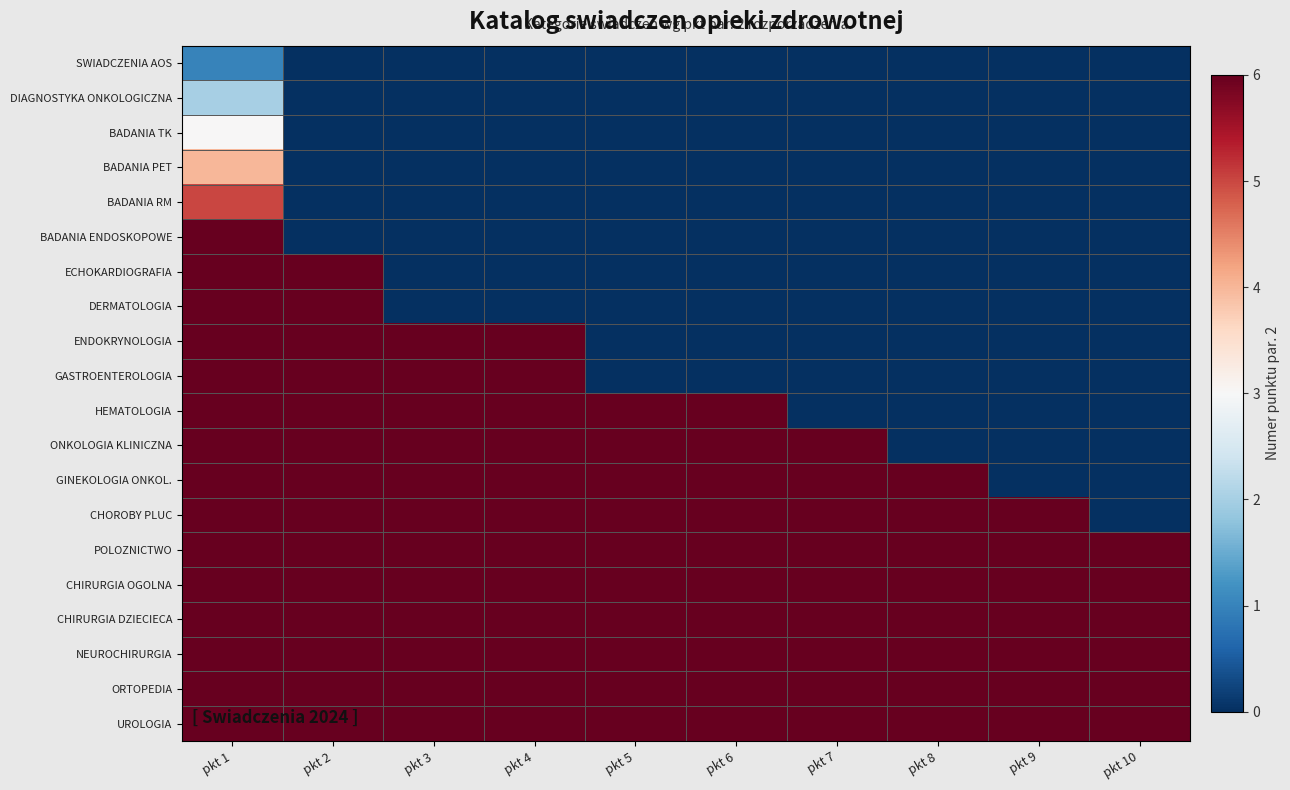

At pkt 10, list the series in order from largest to smallest.

POLOZNICTWO, CHIRURGIA OGOLNA, CHIRURGIA DZIECIECA, NEUROCHIRURGIA, ORTOPEDIA, UROLOGIA, SWIADCZENIA AOS, DIAGNOSTYKA ONKOLOGICZNA, BADANIA TK, BADANIA PET, BADANIA RM, BADANIA ENDOSKOPOWE, ECHOKARDIOGRAFIA, DERMATOLOGIA, ENDOKRYNOLOGIA, GASTROENTEROLOGIA, HEMATOLOGIA, ONKOLOGIA KLINICZNA, GINEKOLOGIA ONKOL., CHOROBY PLUC